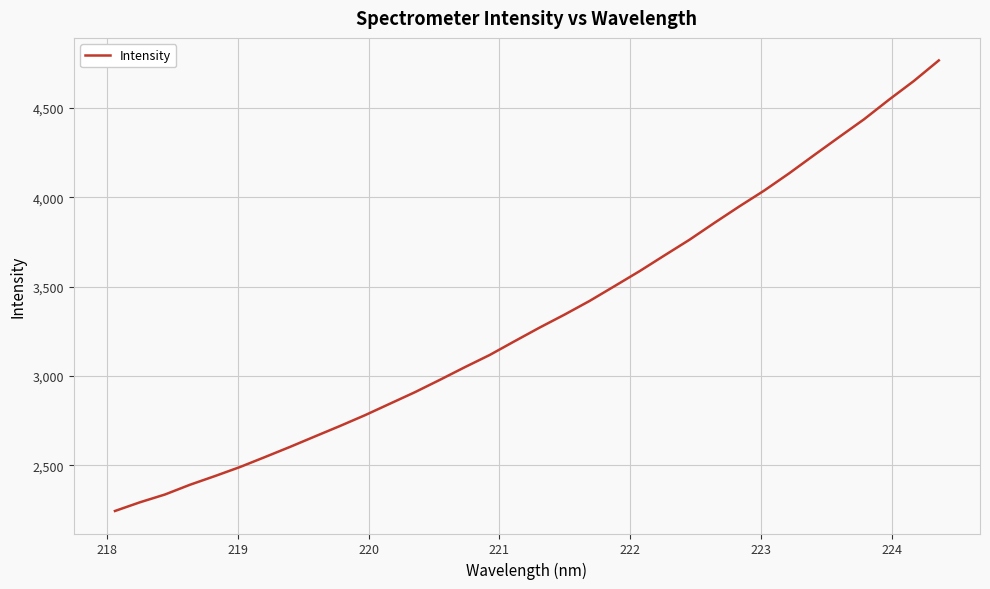

What is the maximum value shown in the chart?

4766.1